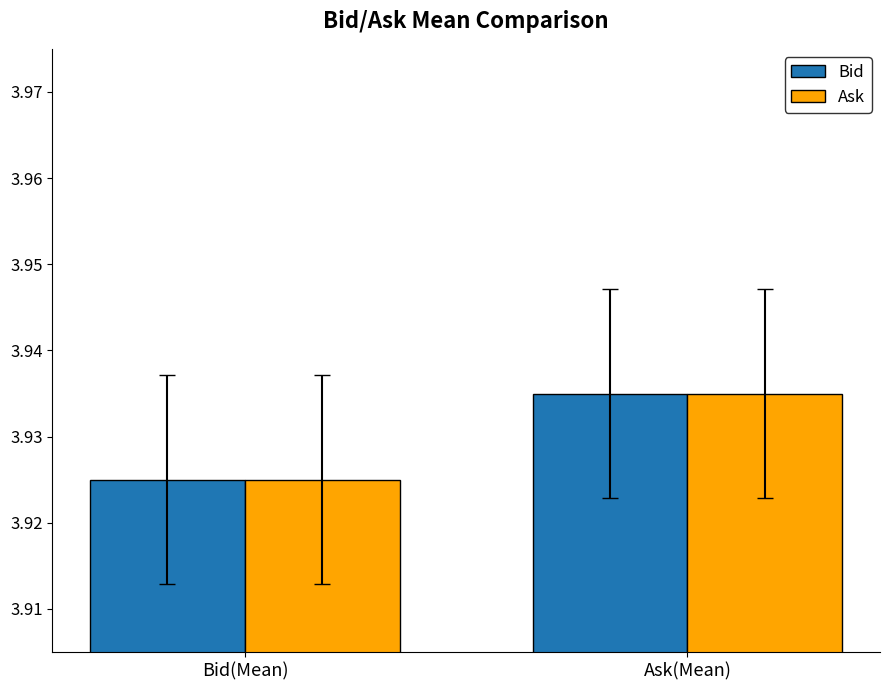

Where is Bid nearest to the value 3?

Bid(Mean)